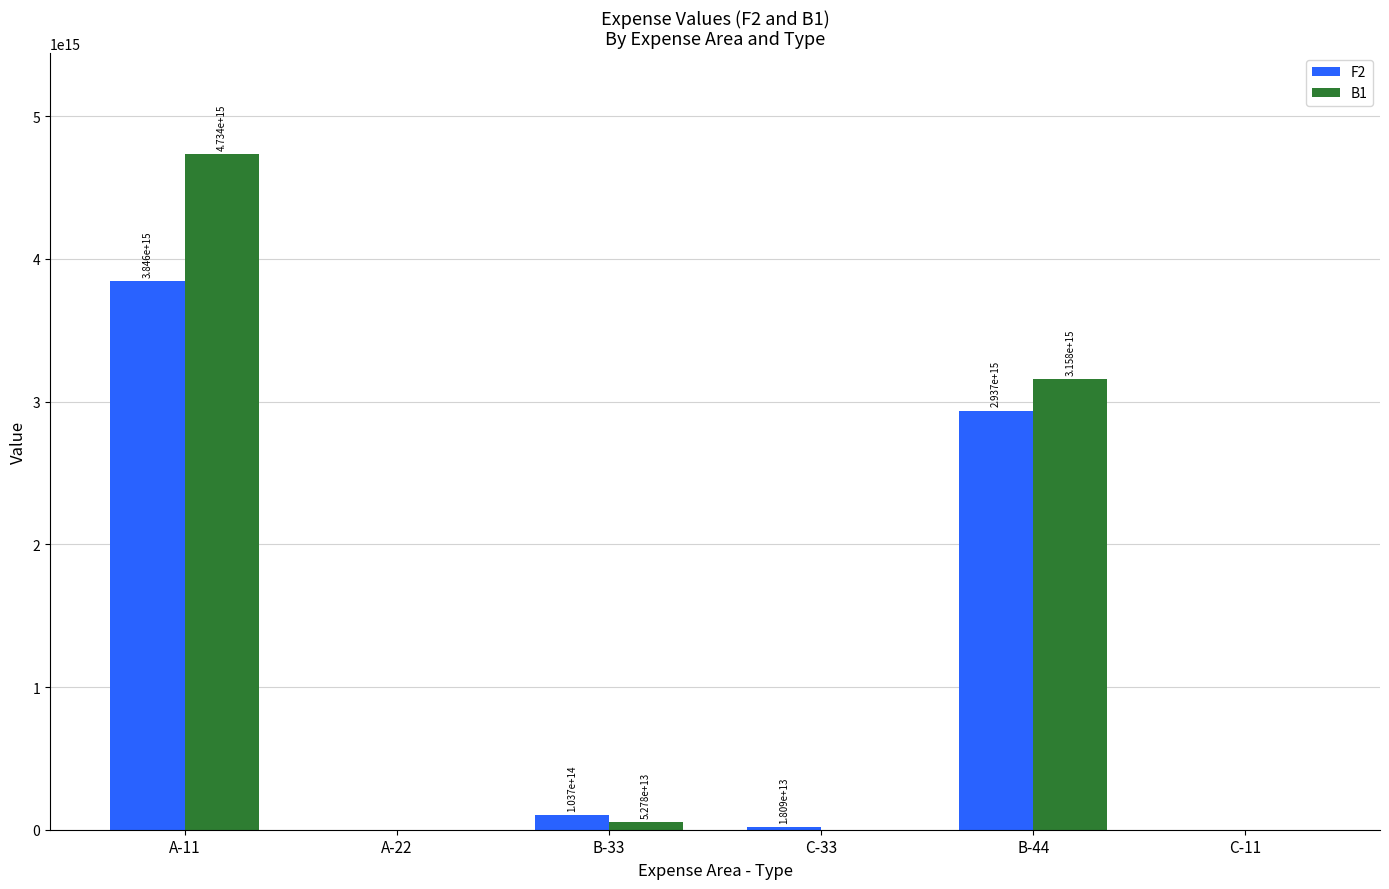

Are the bars grouped side by side (vs. stacked)?

Yes